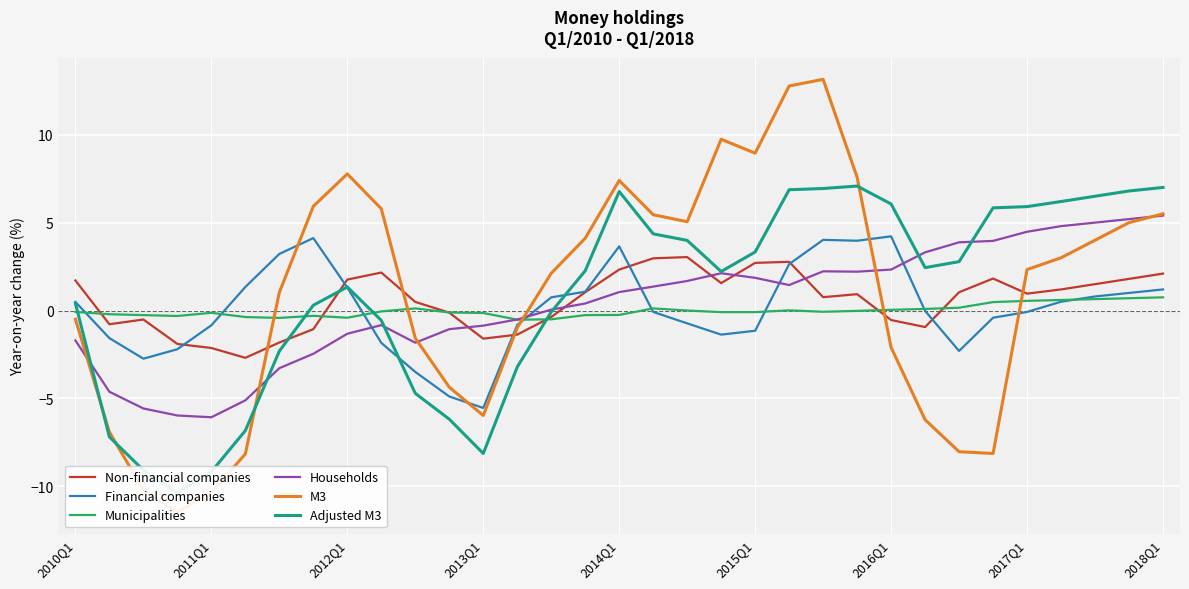

What is the minimum value for Municipalities?

-0.5